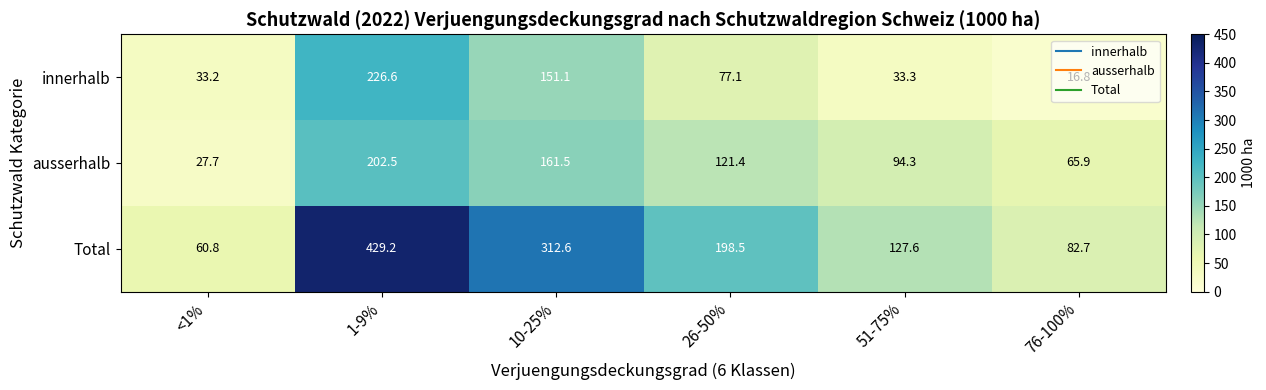

What is the greatest value displayed?

429.2